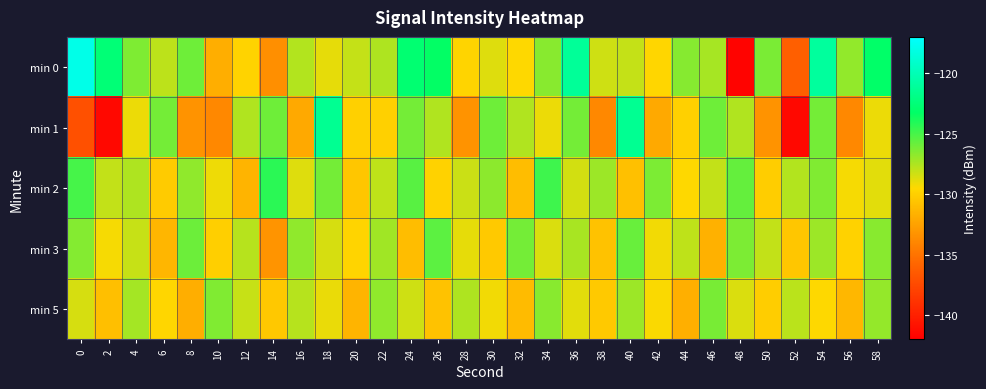

Which category has the lowest value across all series?

48